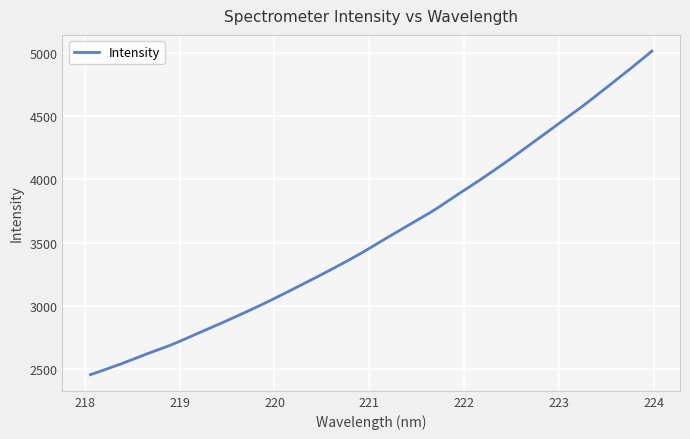

What is the difference between the maximum and minimum values?

2556.0